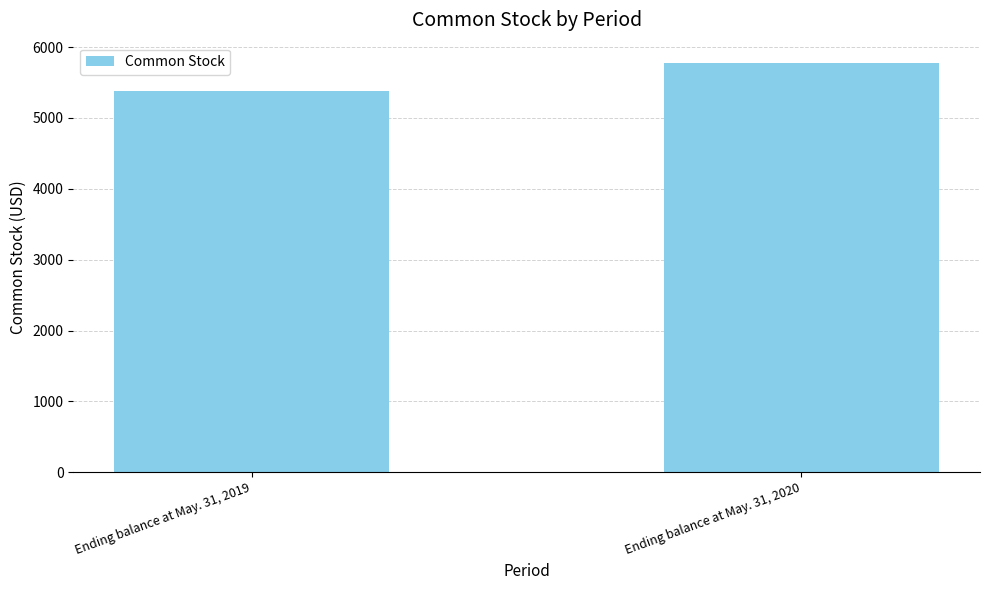

What is the sum of all values?

11160